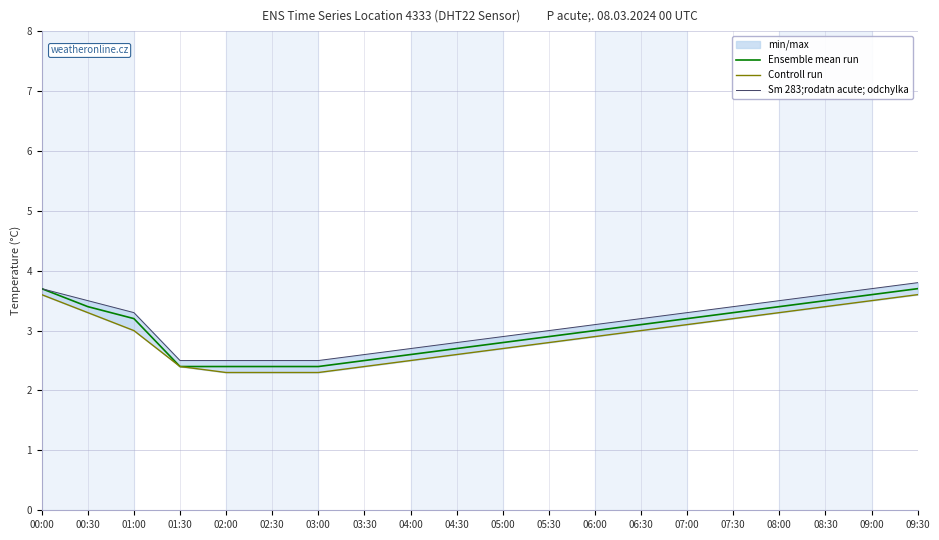

Reading right to left, transcribe all the data shown in this chart.

Ensemble mean run: 3.7	3.6	3.5	3.4	3.3	3.2	3.1	3.0	2.9	2.8	2.7	2.6	2.5	2.4	2.4	2.4	2.4	3.2	3.4	3.7
Controll run: 3.6	3.5	3.4	3.3	3.2	3.1	3.0	2.9	2.8	2.7	2.6	2.5	2.4	2.3	2.3	2.3	2.4	3.0	3.3	3.6
Sm 283;rodatn acute; odchylka: 3.8	3.7	3.6	3.5	3.4	3.3	3.2	3.1	3.0	2.9	2.8	2.7	2.6	2.5	2.5	2.5	2.5	3.3	3.5	3.7